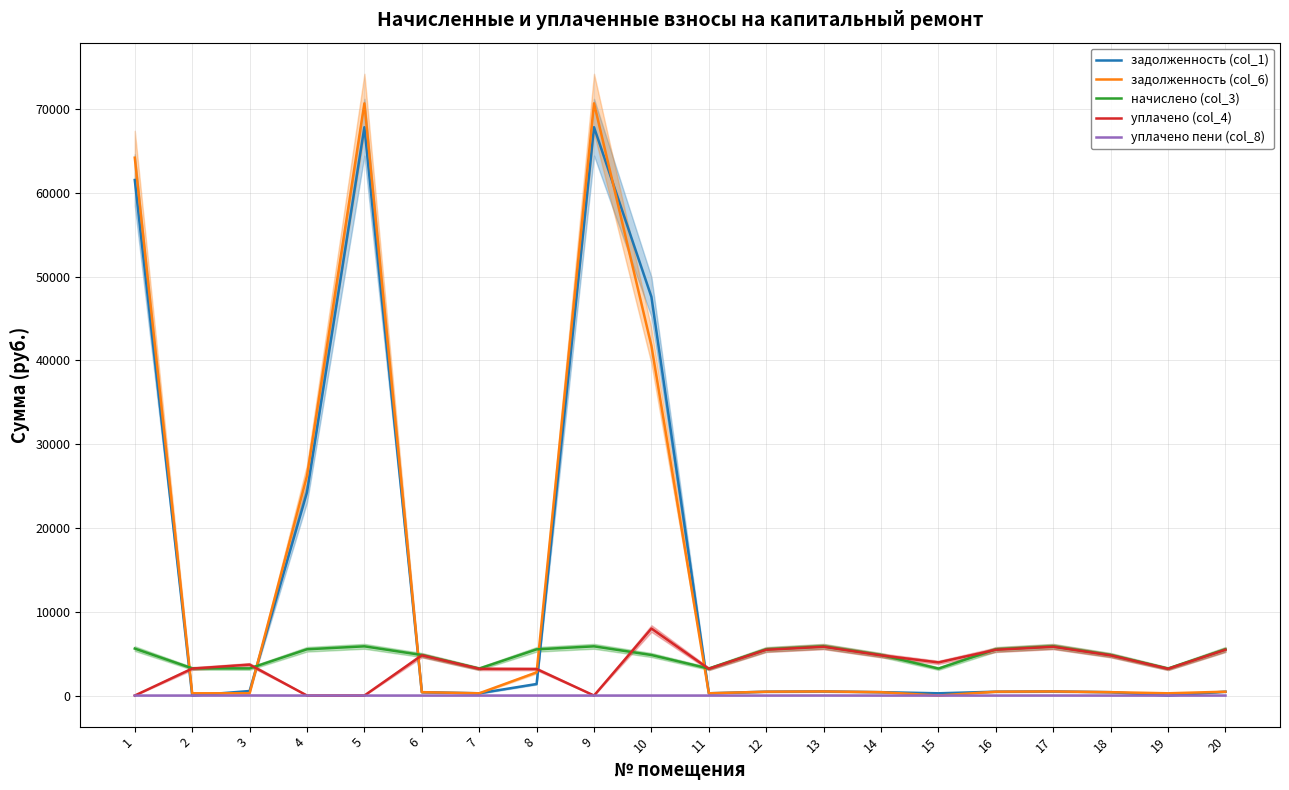

Reading left to right, what are all the values shown in this chart?

задолженность (col_1): 61547.8	0.0	539.7	24266.9	67848.9	403.2	267.3	1378.6	67848.9	47592.4	268.3	459.5	492.7	403.2	268.3	459.5	489.6	403.2	0.3	460.5
задолженность (col_6): 64213.2	270.6	269.9	26224.3	70697.4	403.2	268.3	2767.3	70697.4	41754.7	268.3	459.5	489.6	403.2	0.0	459.5	489.6	403.2	268.3	459.6
начислено (col_3): 5606.8	3247.4	3238.2	5523.5	5875.1	4838.8	3219.7	5514.2	5875.1	4838.8	3219.7	5514.2	5875.1	4838.8	3219.7	5514.2	5875.1	4838.8	3219.7	5514.2
уплачено (col_4): 0.0	3218.7	3691.8	0.0	0.0	4795.9	3191.1	3167.8	0.0	8000.0	3191.2	5465.4	5823.0	4795.9	3955.1	5465.4	5823.0	4795.9	3191.2	5465.4
уплачено пени (col_8): 0.0	0.0	10.2	0.0	0.0	0.0	0.0	0.0	0.0	0.0	0.0	0.0	5.7	0.0	0.9	0.0	4.1	0.0	0.0	1.4